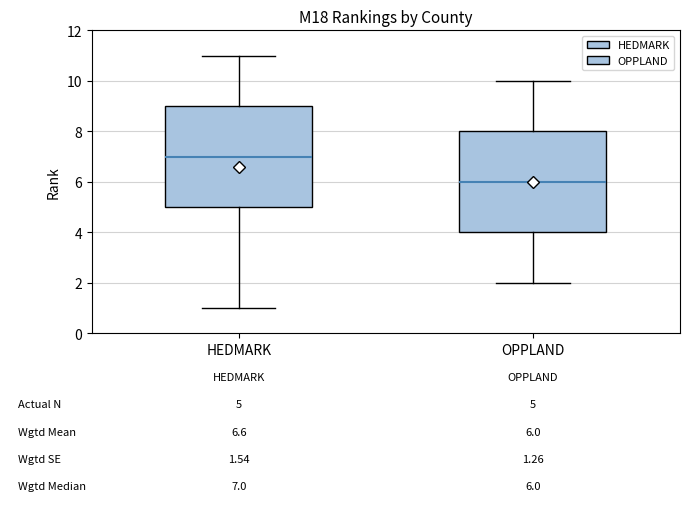

Which box has the lowest median line?

OPPLAND